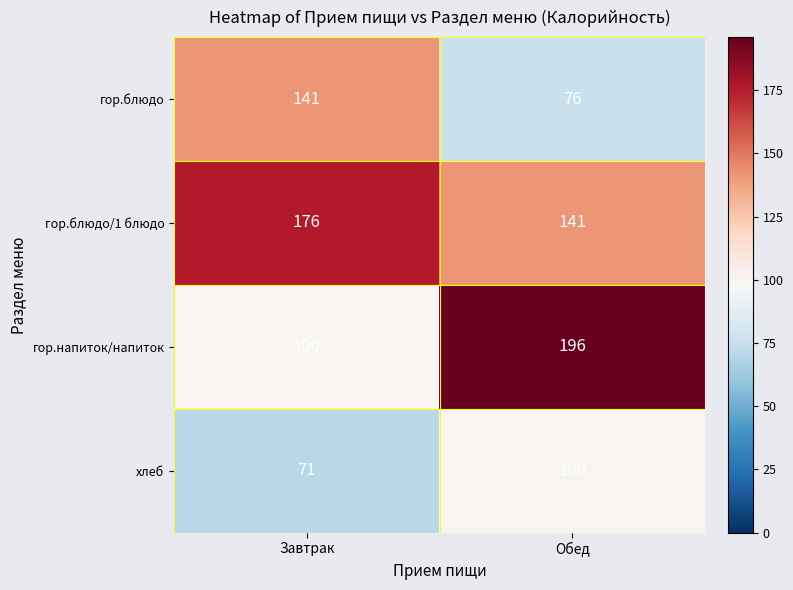

What is the difference between the maximum and minimum values in the хлеб series?

29